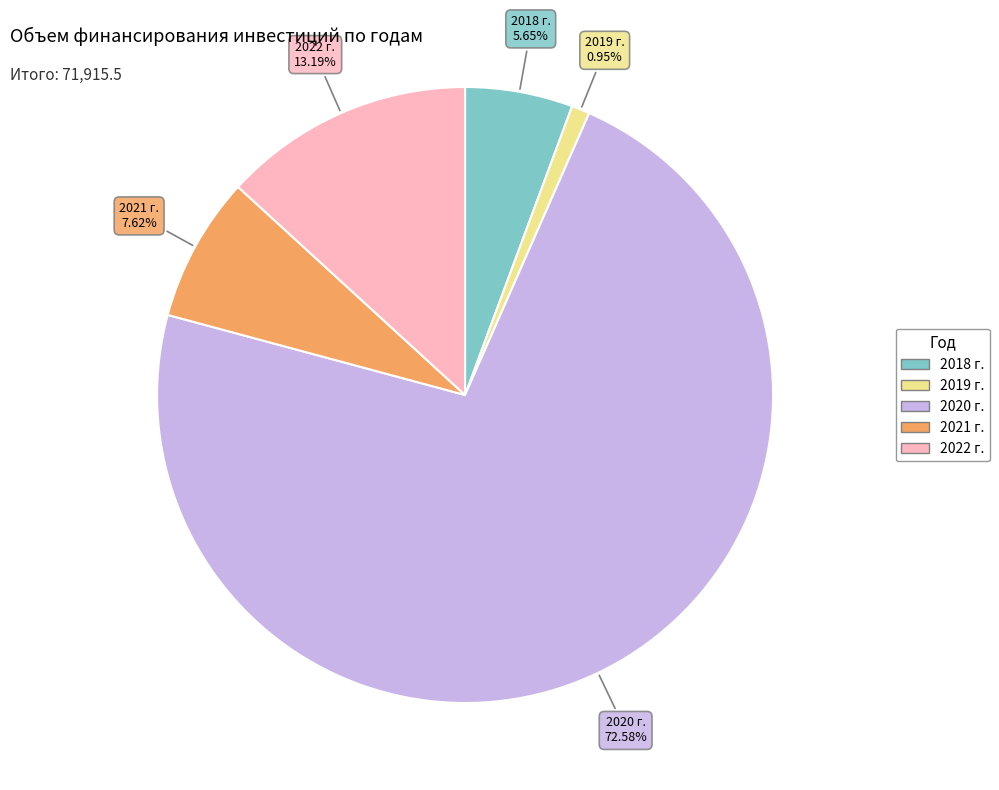

How many segments does this pie chart have?

5